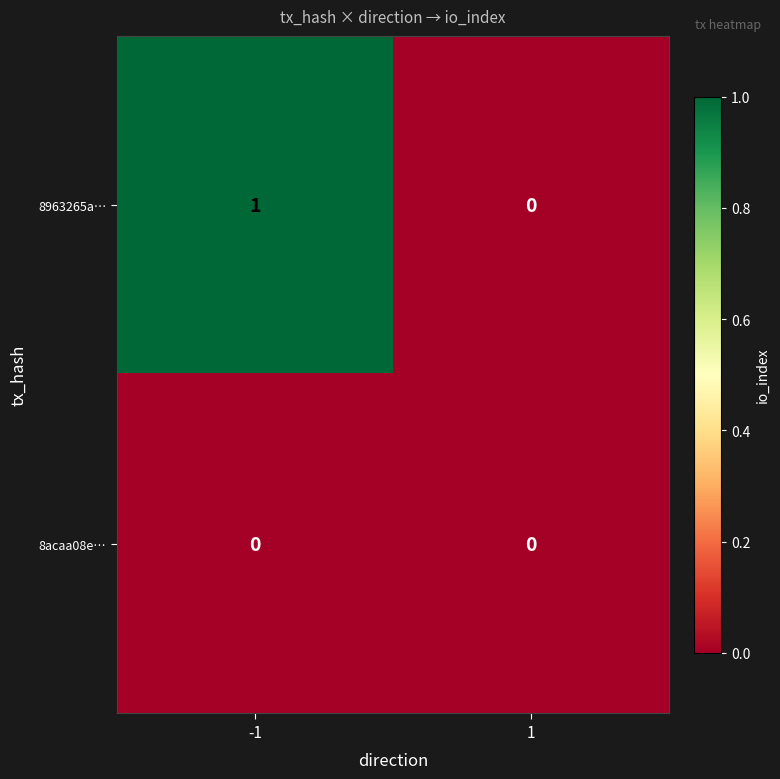

Is it true that 8963265a… equals 0 at 1?

True